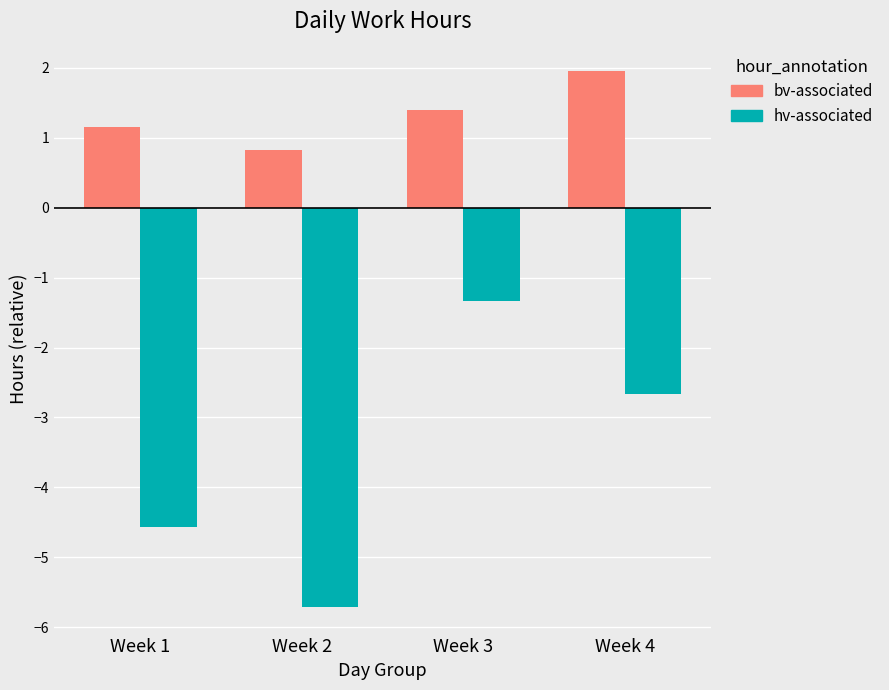

How many groups of bars are there?

4